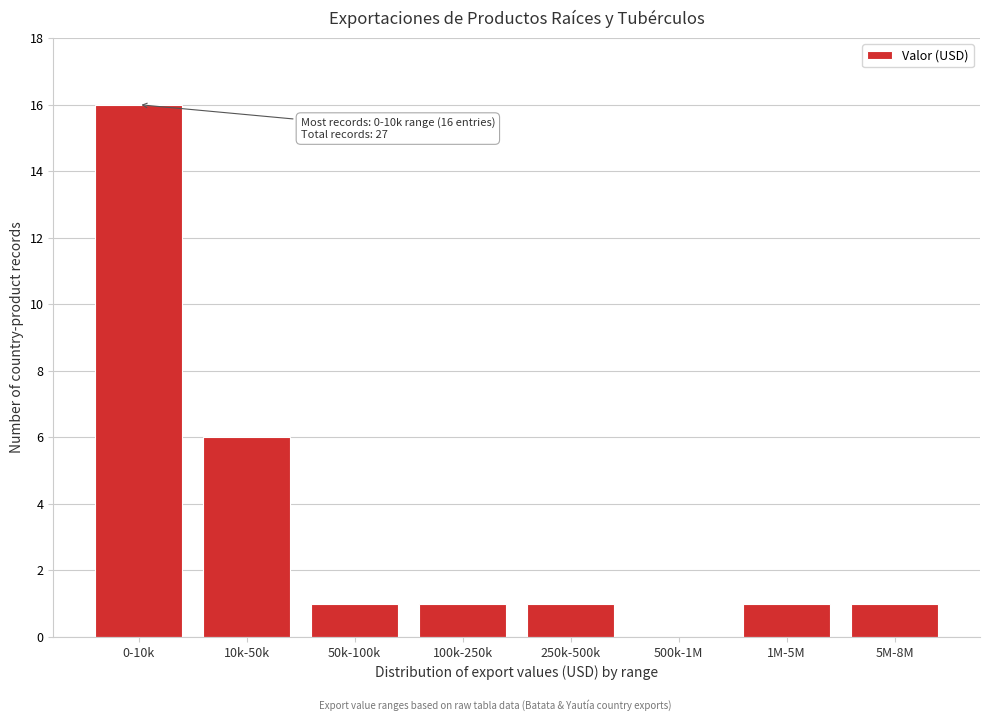

Reading right to left, what are all the values shown in this chart?

5M-8M=1	1M-5M=1	500k-1M=0	250k-500k=1	100k-250k=1	50k-100k=1	10k-50k=6	0-10k=16